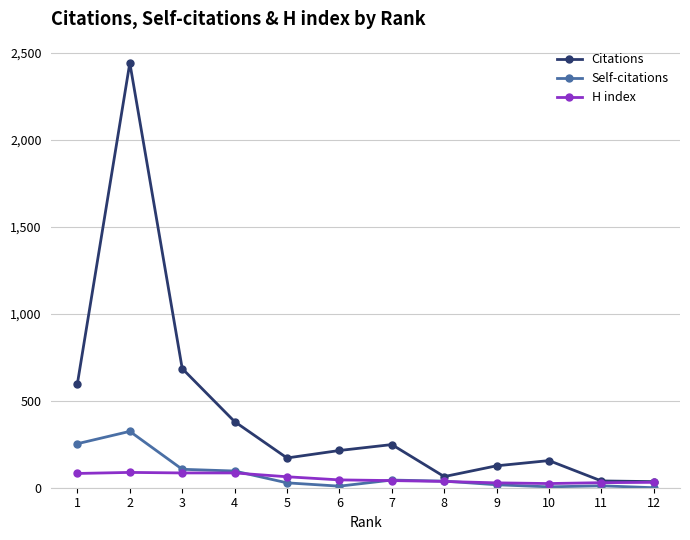

True or false: Citations and Self-citations cross at least once.

False